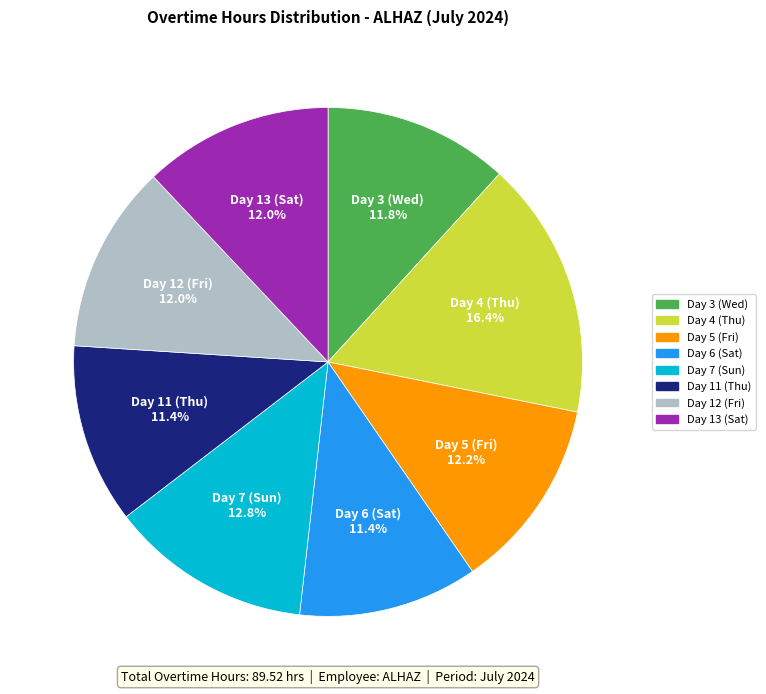

How much of the chart is everything except Day 5 (Fri)?

87.8%